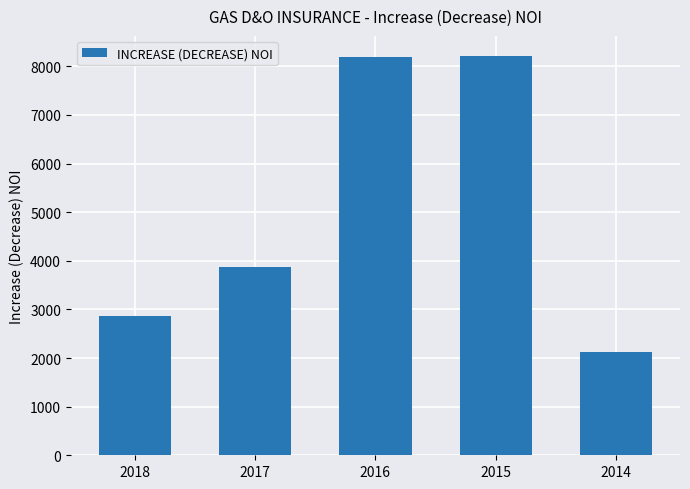

What is the sum of all values?

25288.2